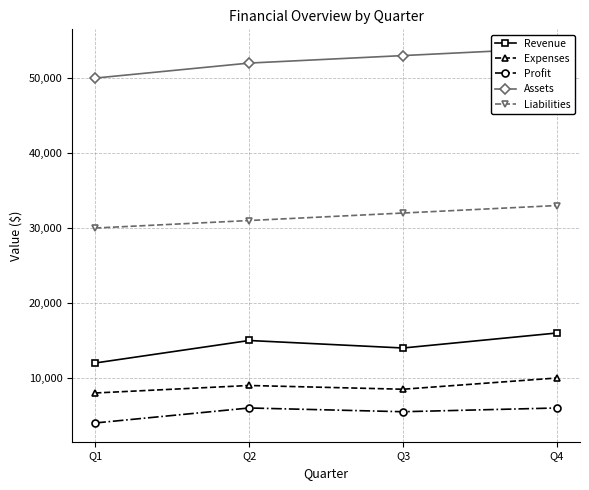

At which label does Profit reach its peak?

Q2